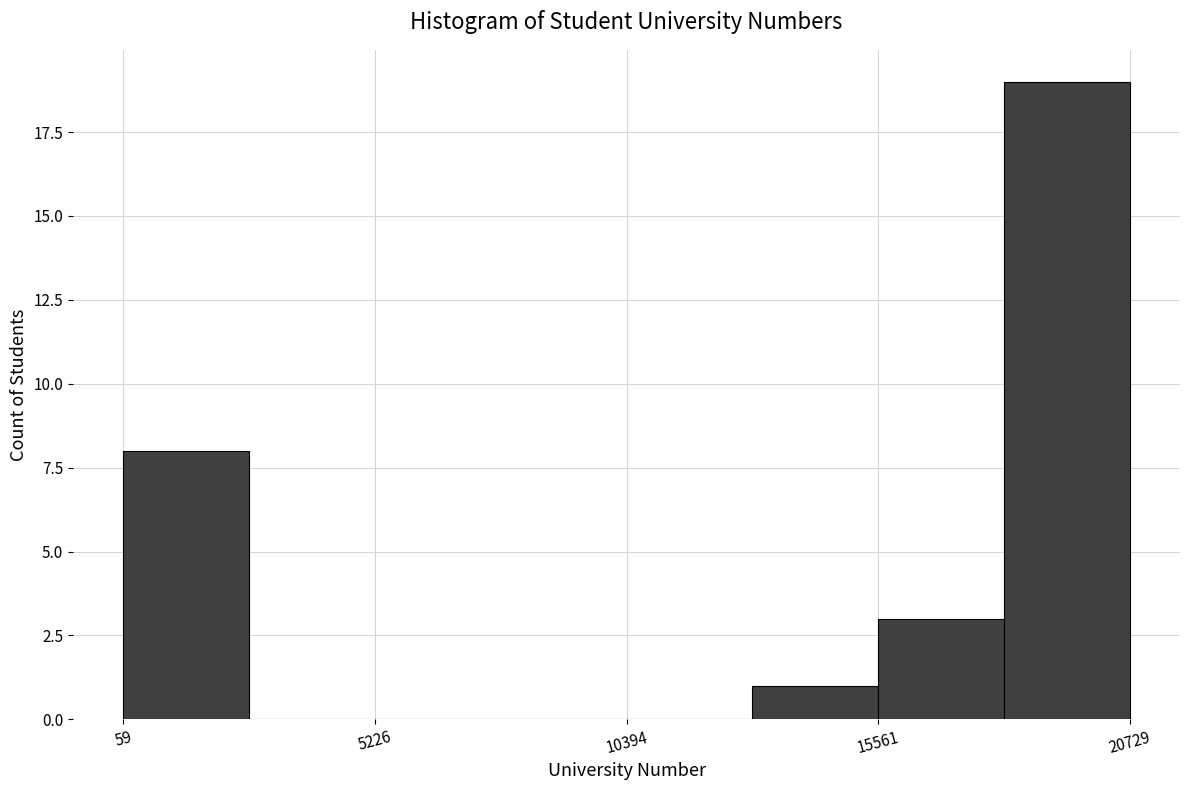

Around what value on the x-axis is the tallest bar? Give the approximate position of its centre, as read against the axis.

19000